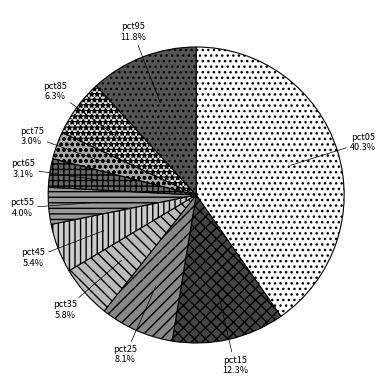

To the nearest percent, what portion does pct85 represent?

6%